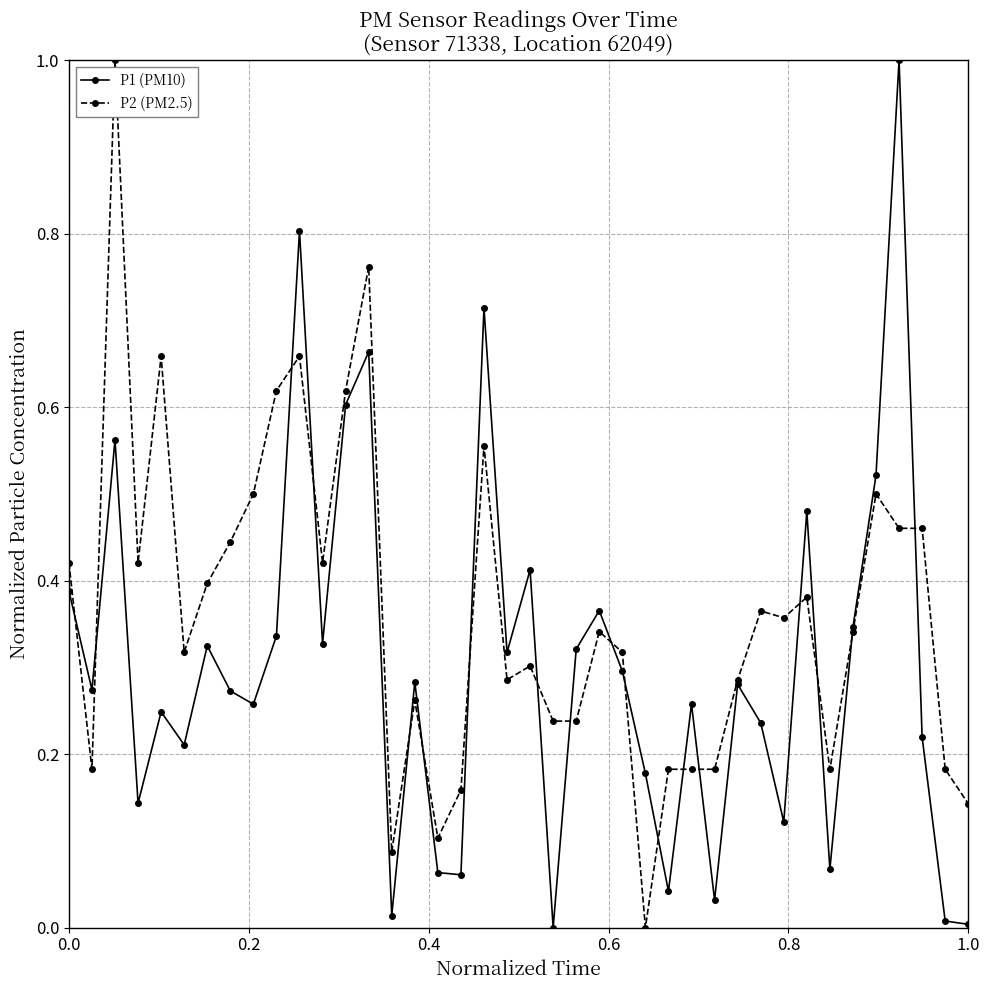

What is the greatest value displayed?

1.0